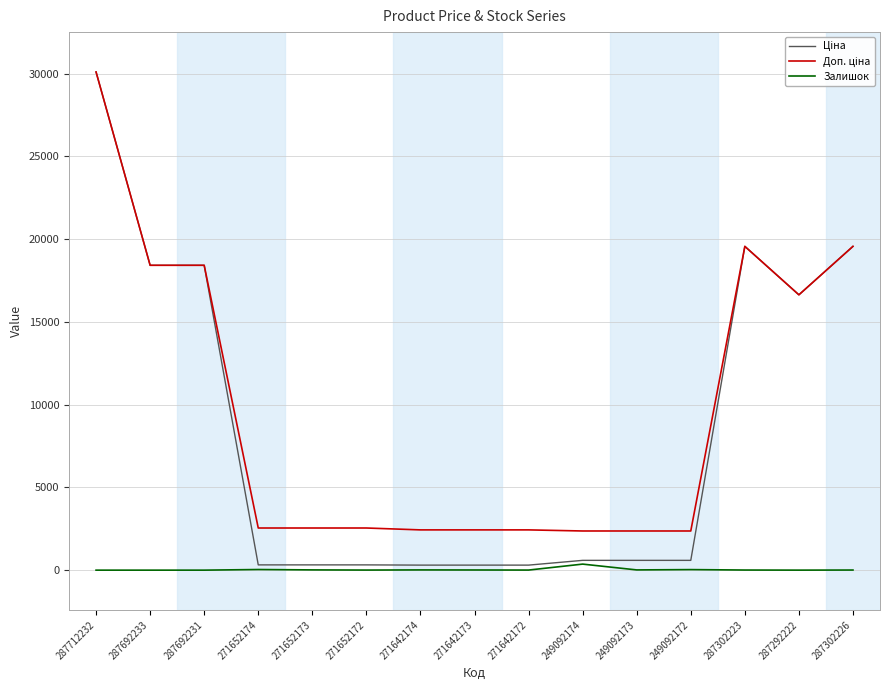

True or false: Залишок has a value of 38.0 at 271652174.

True